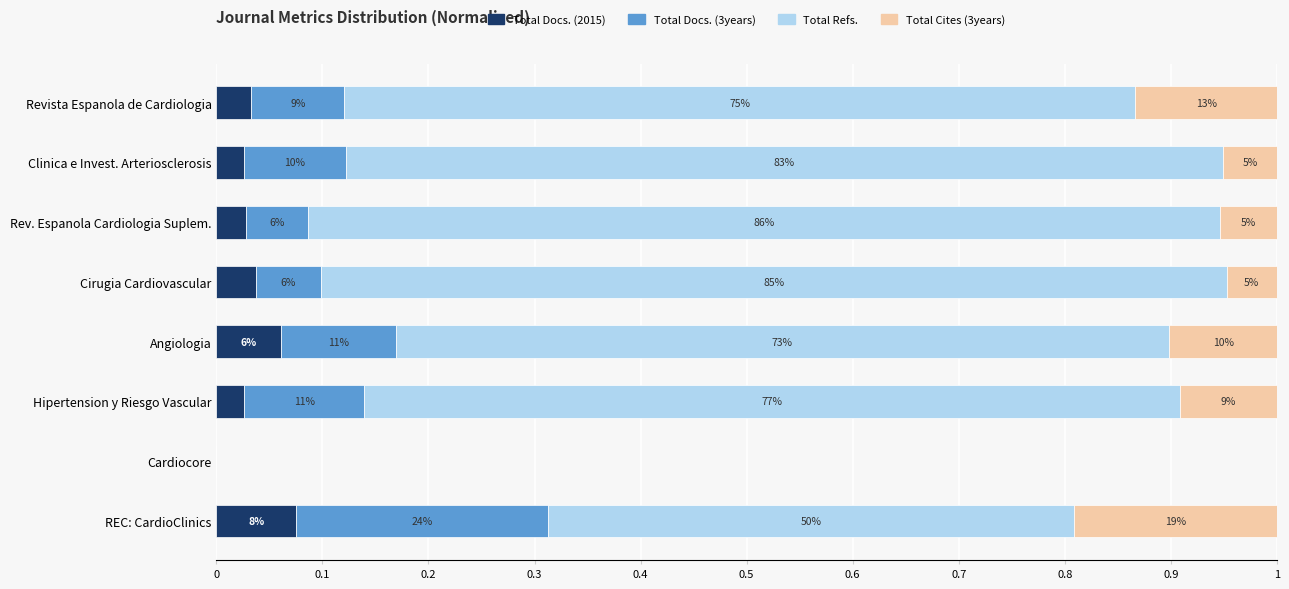

What are all the series names shown in the legend?

Total Docs. (2015), Total Docs. (3years), Total Refs., Total Cites (3years)